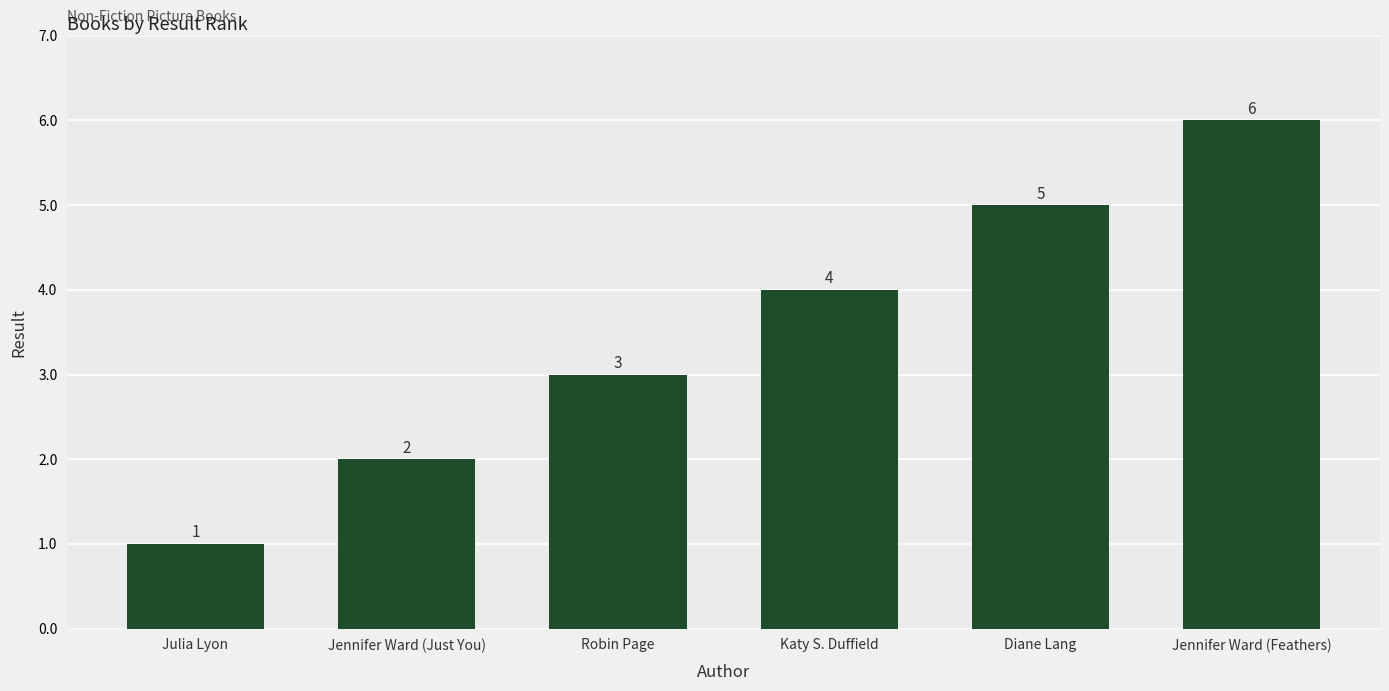

How many series are shown in this chart?

1